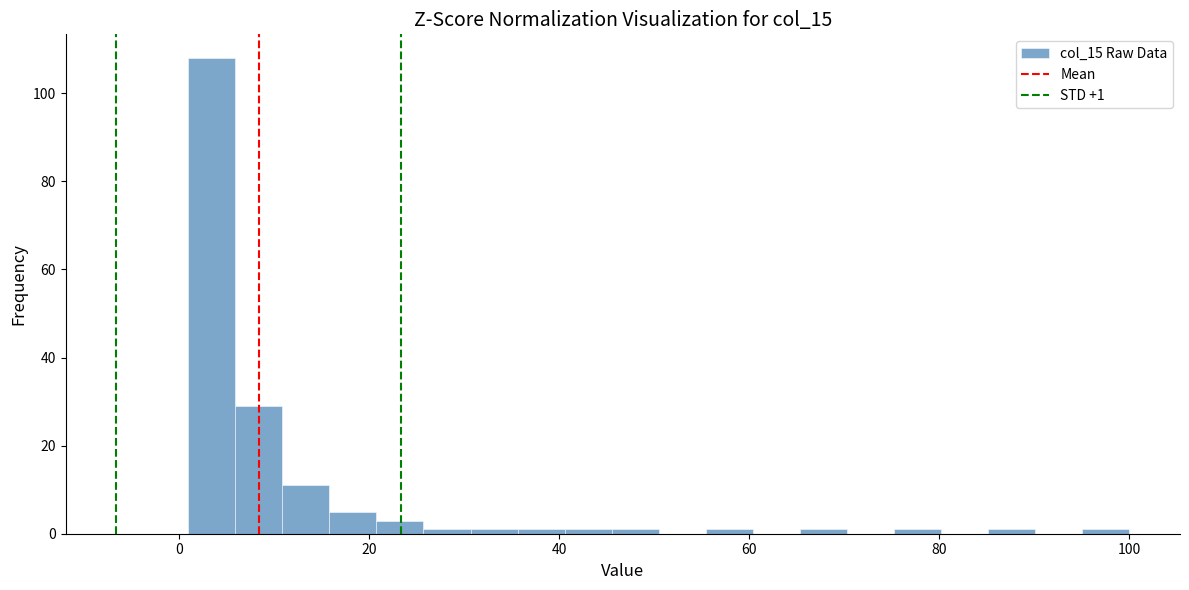

Read against the x-axis, roughly where is the centre of the tallest bar?

4